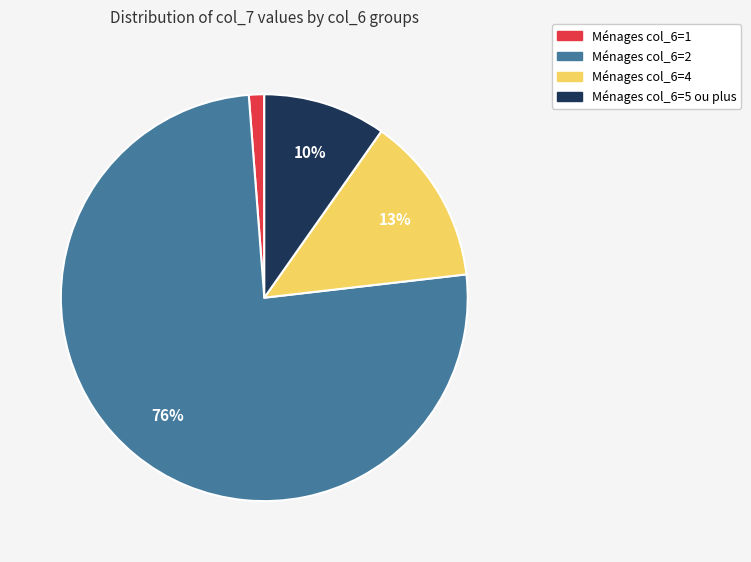

To the nearest percent, what is the average slice percentage?

25%